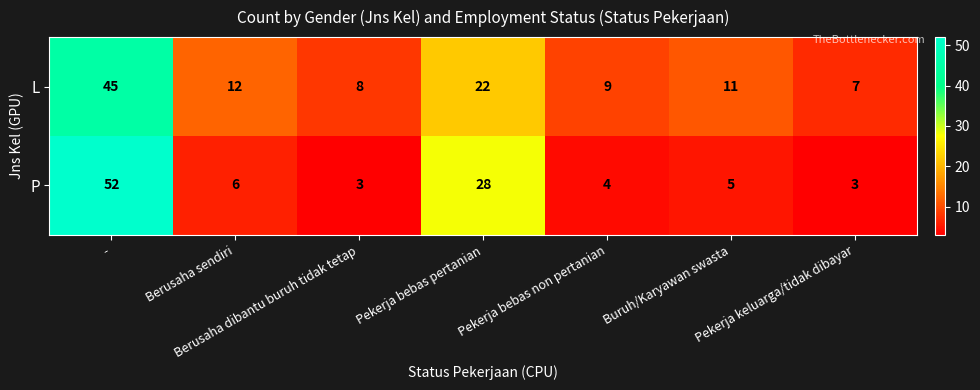

Which series has the largest range (max minus min)?

P